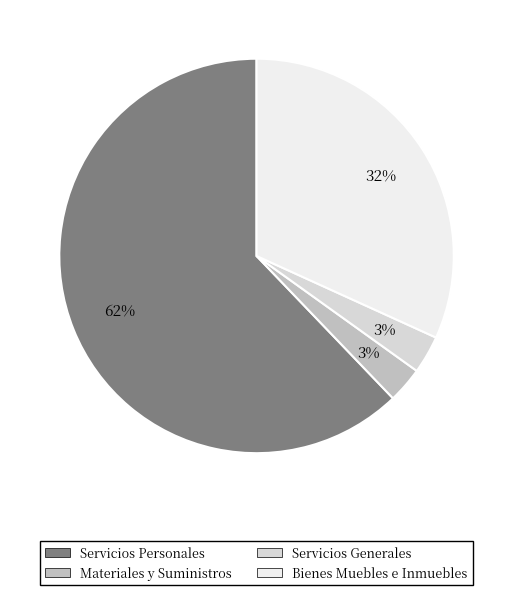

To the nearest percent, what is the difference between the largest and smallest slice percentages?

59%